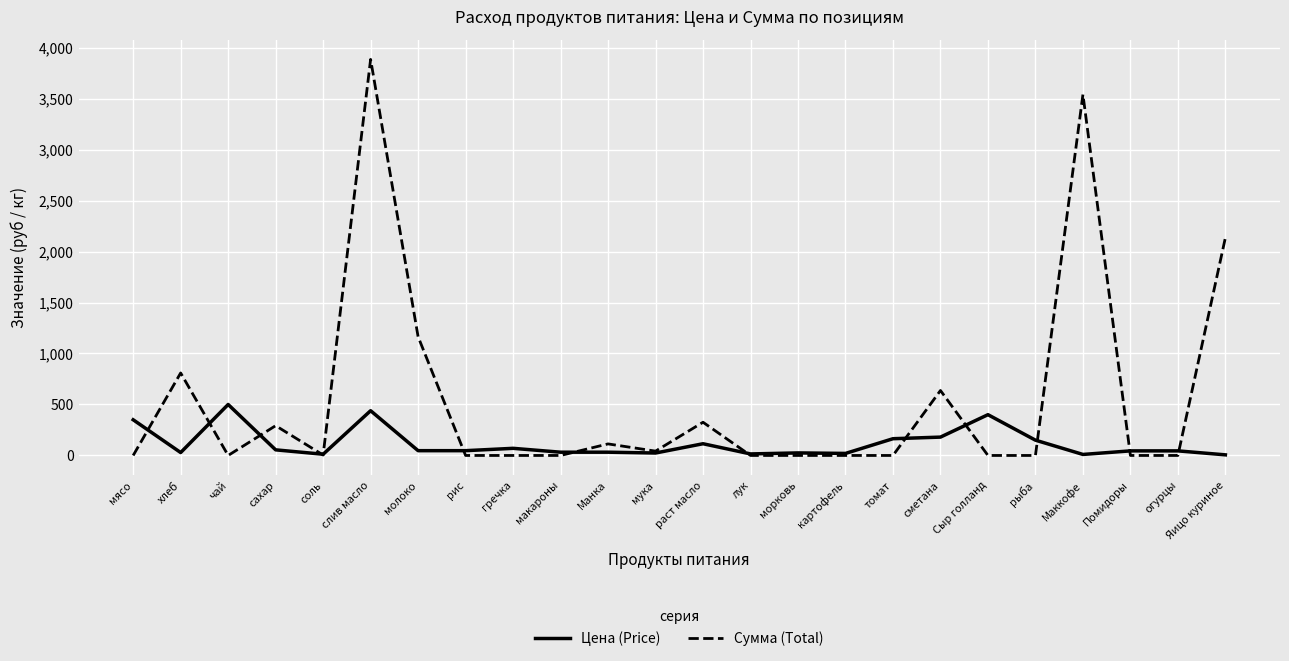

What is the highest value of the Цена (Price) series?

500.0